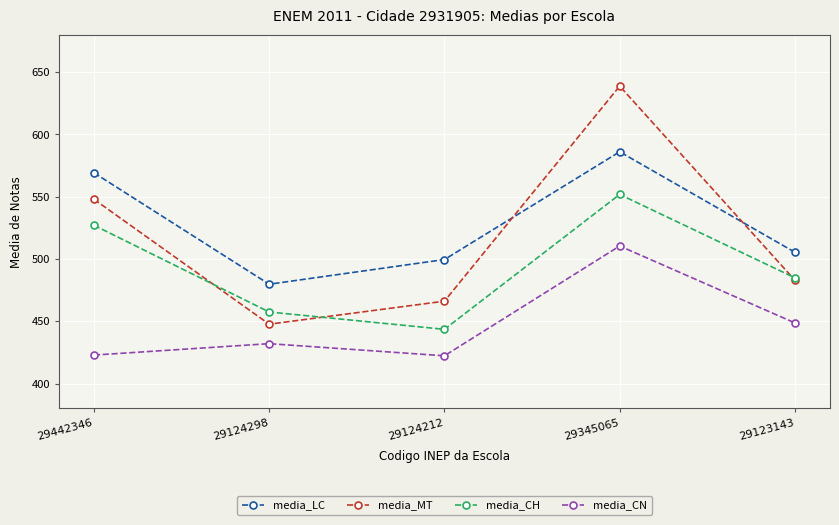

True or false: media_CN and media_MT cross at least once.

False